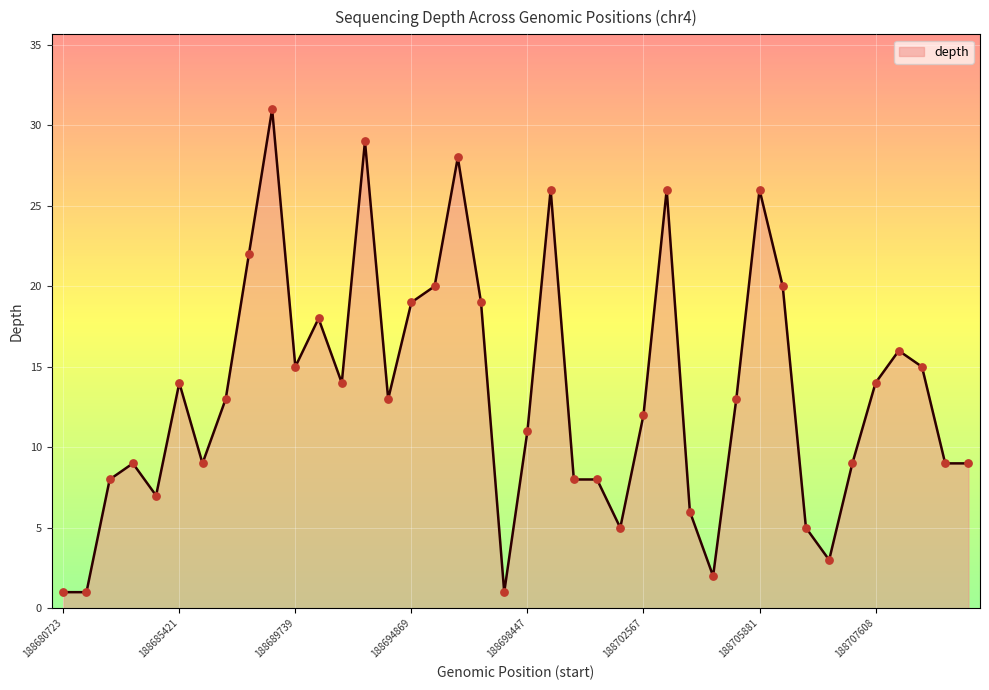

Between 188697565 and 188693032, which is larger?

188697565